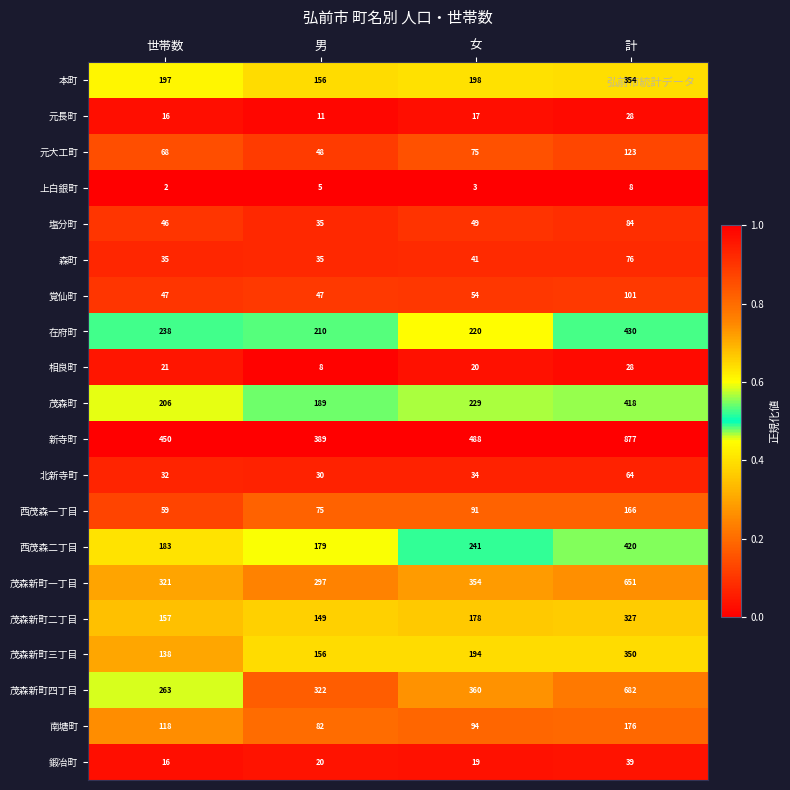

Which series has the largest total across all categories?

新寺町